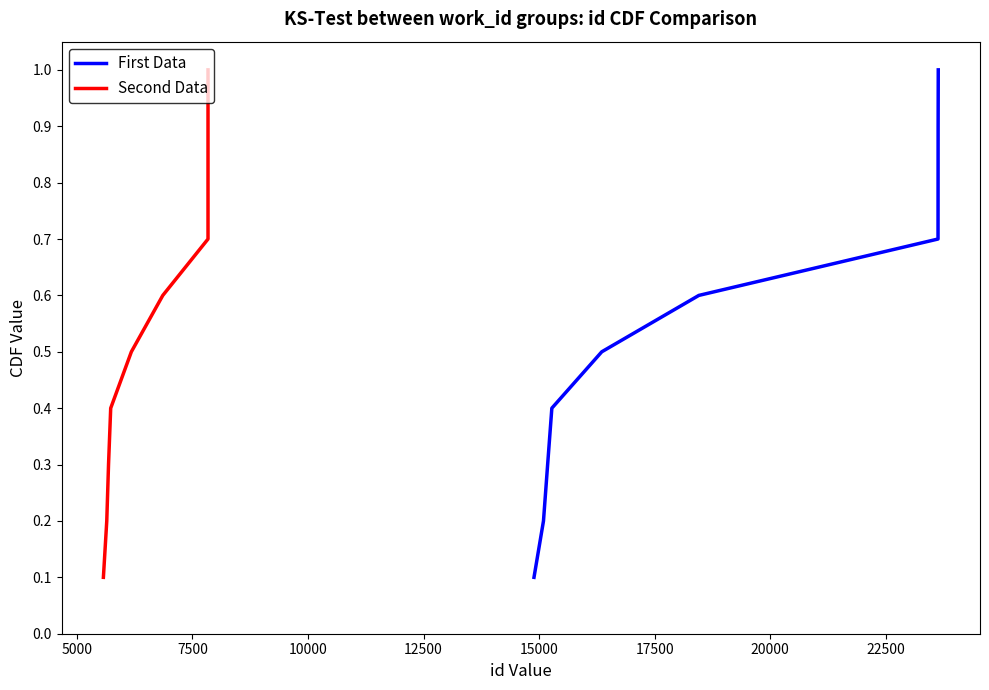

What is the highest value of the First Data series?

1.0